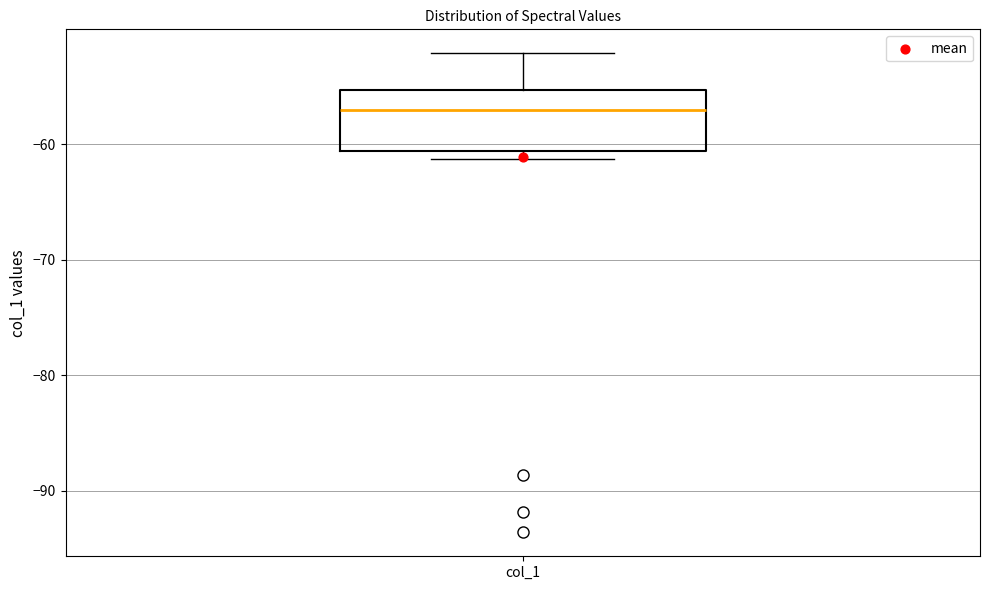

Read this box plot against the y-axis: the position of the median line, the range covered by the box, and the ends of both whiskers. The values are not printed on the chart, so give them approximately, as read against the axis.

median -57, box -61 to -55, whiskers -61 (just below the box's lower edge) to -52